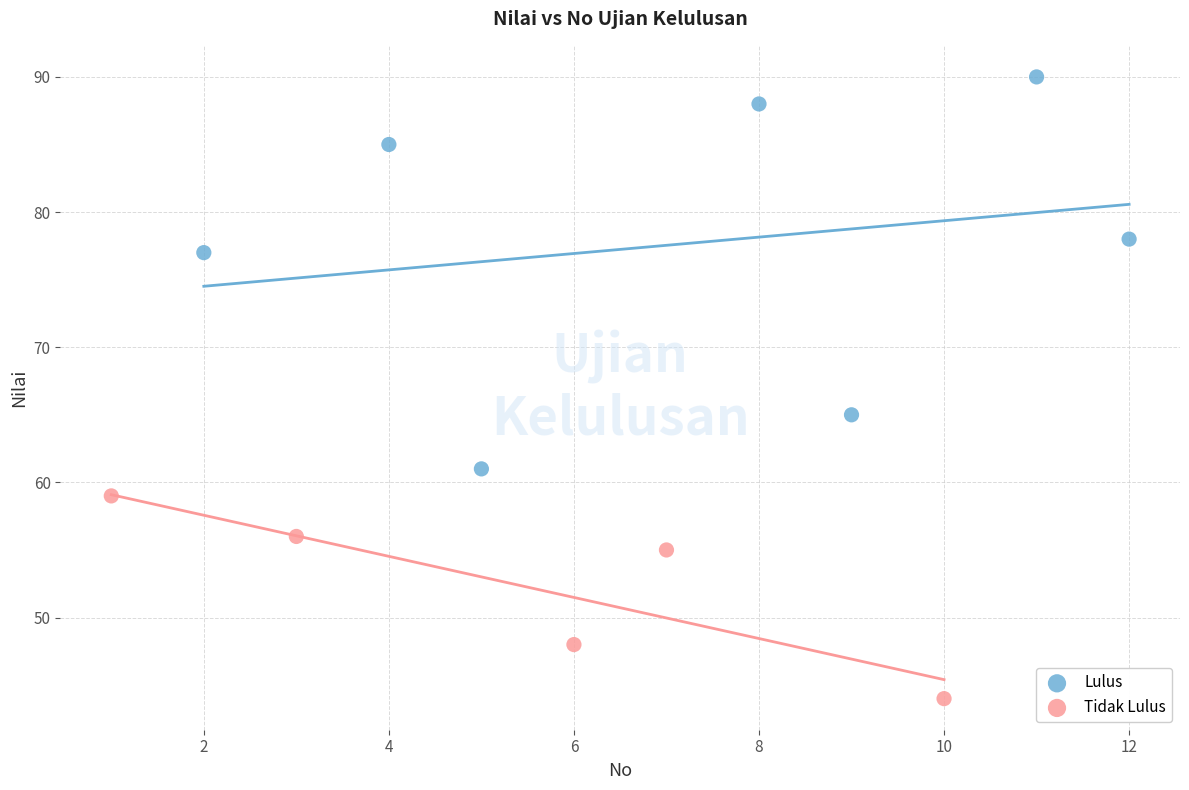

Which series has the largest Y range (max minus min)?

Lulus